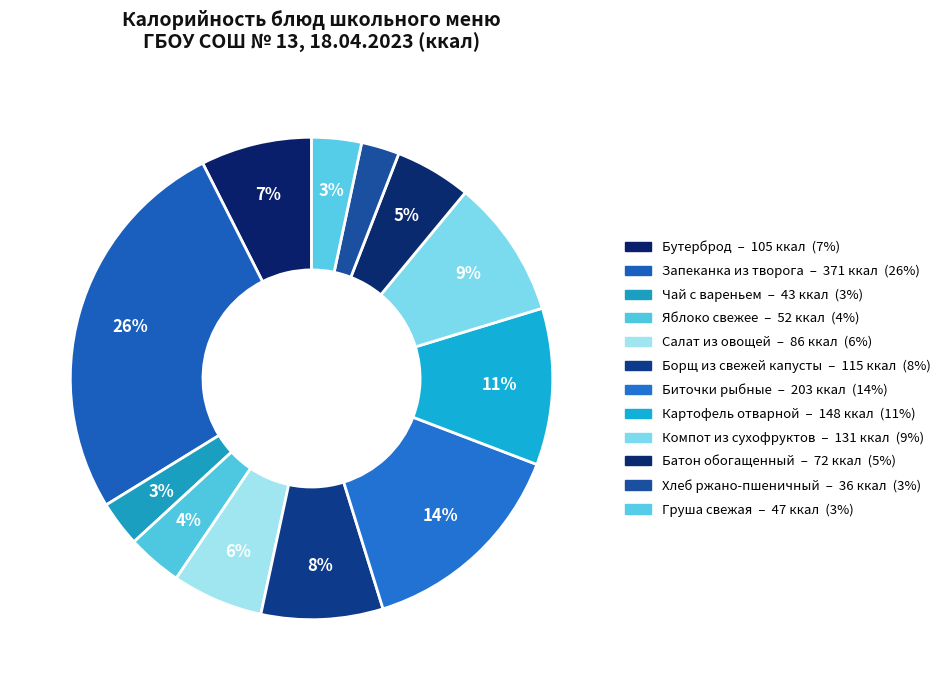

How many segments does this pie chart have?

12